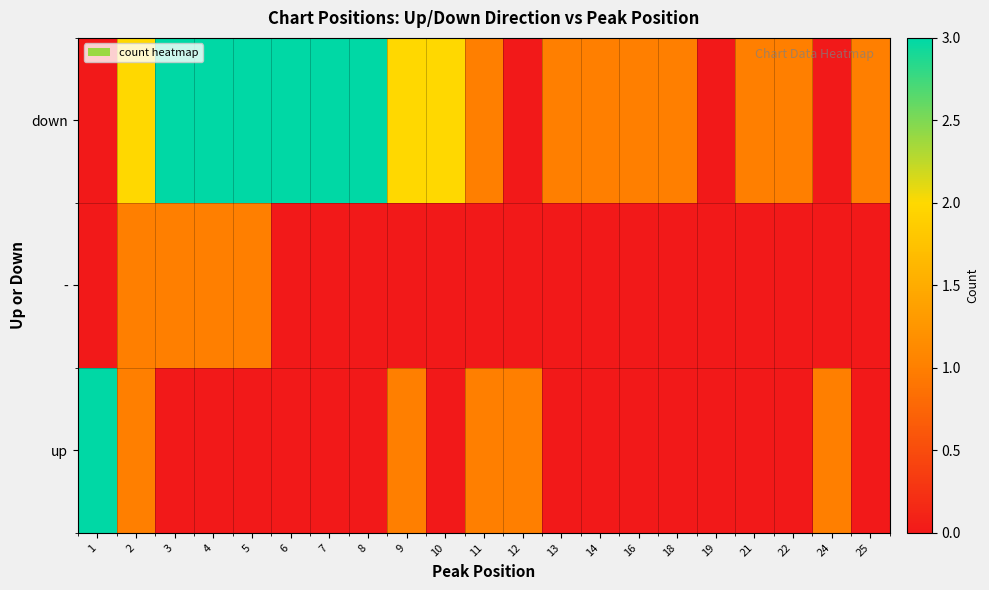

How many positive values does the - series have?

4